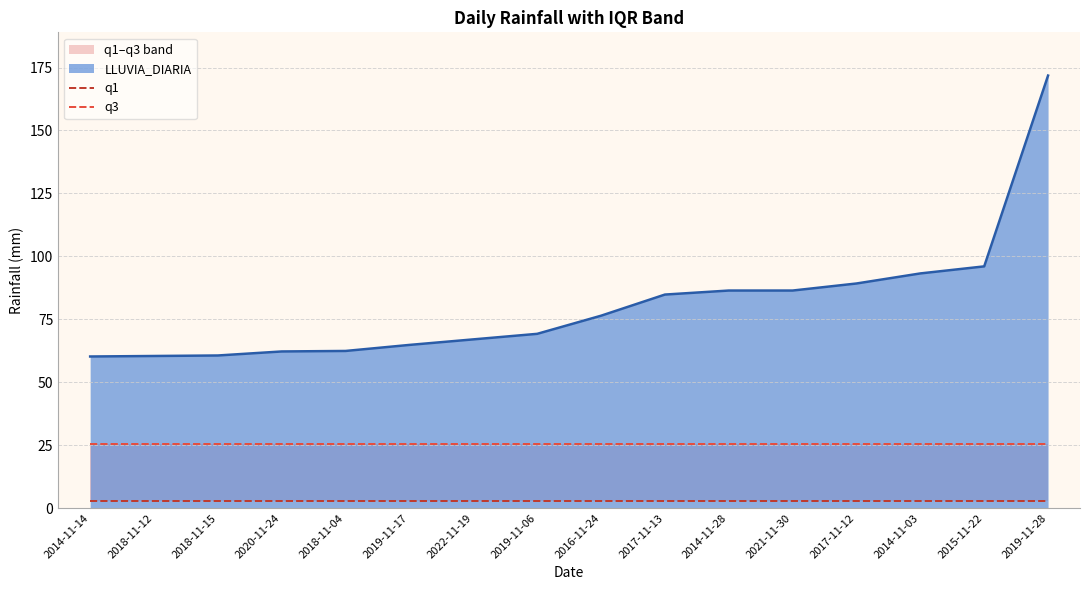

What is the label of the 7th point from the left?

2022-11-19